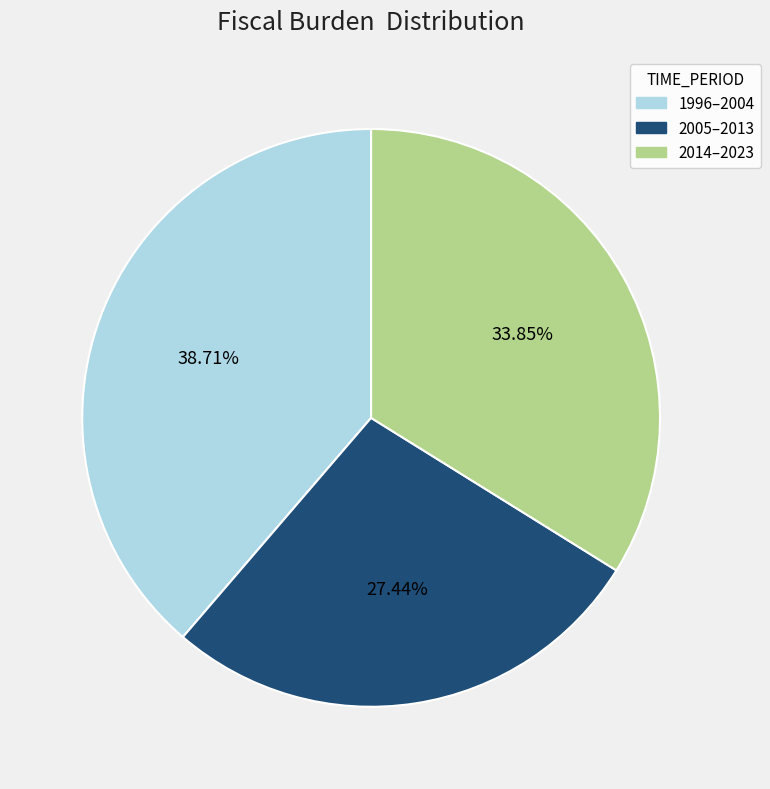

Does 2014–2023 account for over 50% of the chart?

No